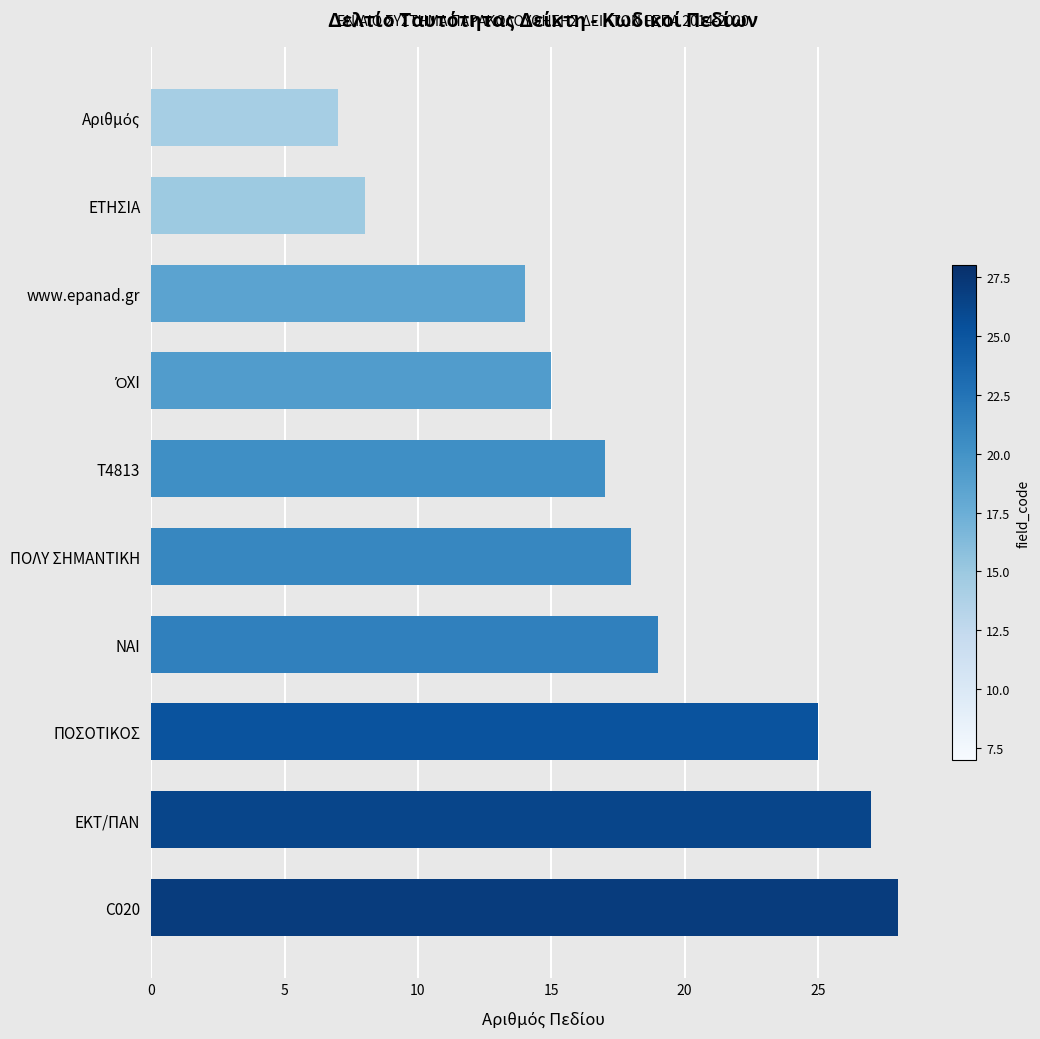

What value does the data have at ΠΟΛΥ ΣΗΜΑΝΤΙΚΗ, to the nearest 10?

20